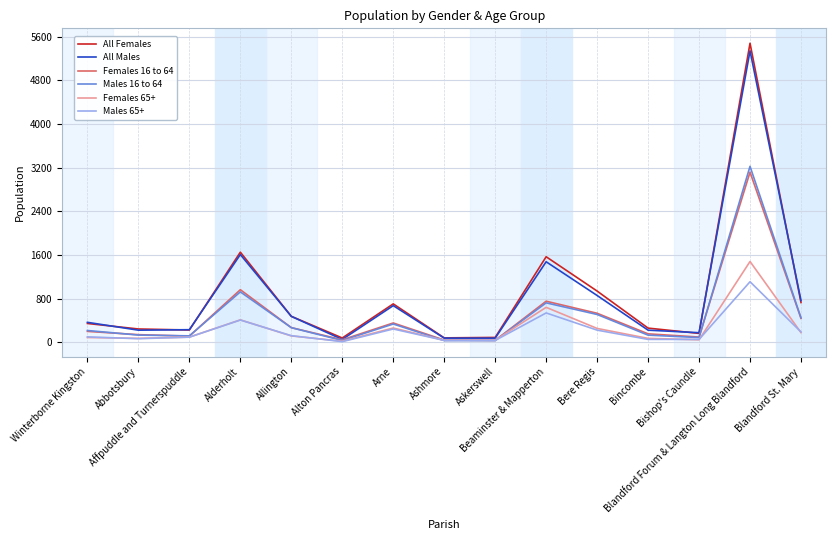

Is the value of Males 65+ at Alderholt greater than the value of Females 65+ at Affpuddle and Turnerspuddle?

Yes